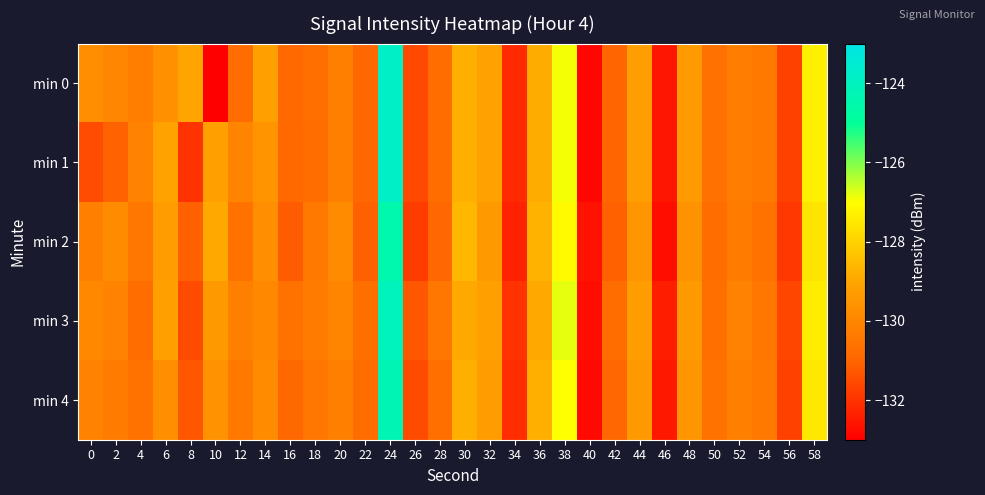

How many categories are shown in the chart?

30